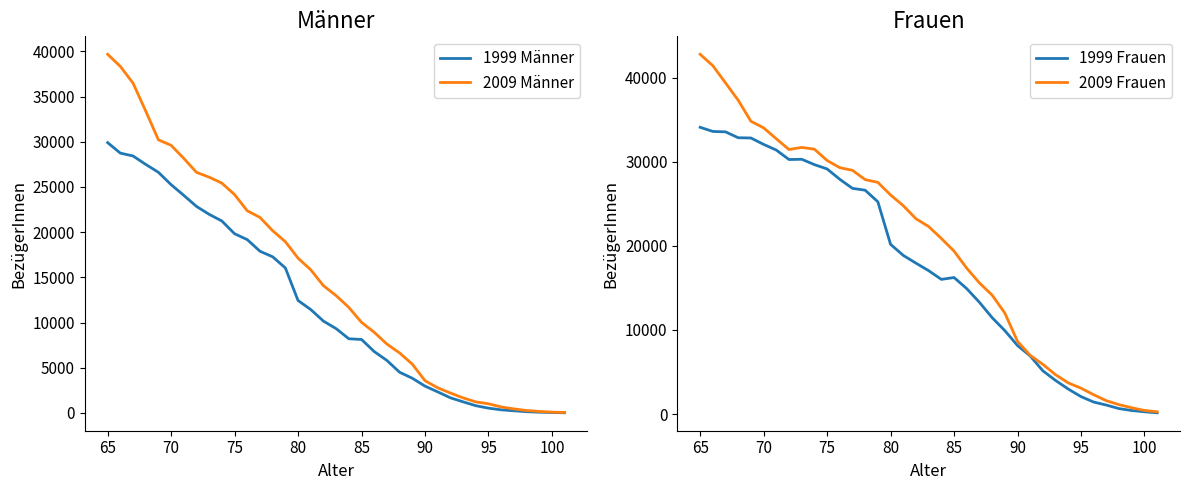

The value of 2009 Männer at 85 is 10023. True or false?

True